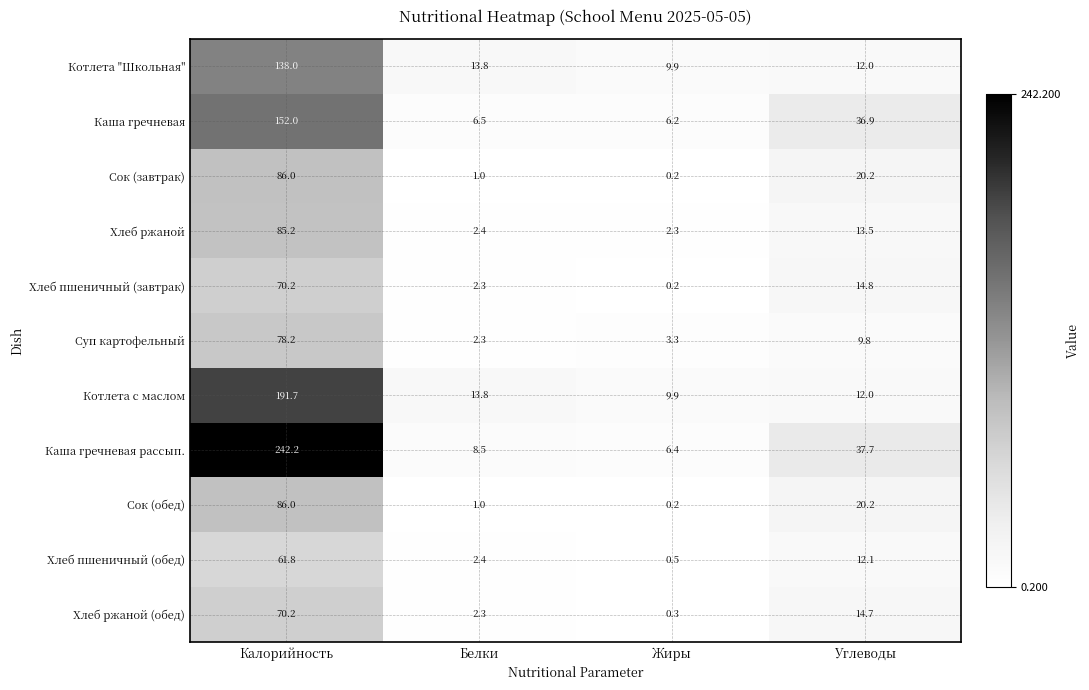

List the labels in order of Суп картофельный value, largest first.

Калорийность, Углеводы, Жиры, Белки